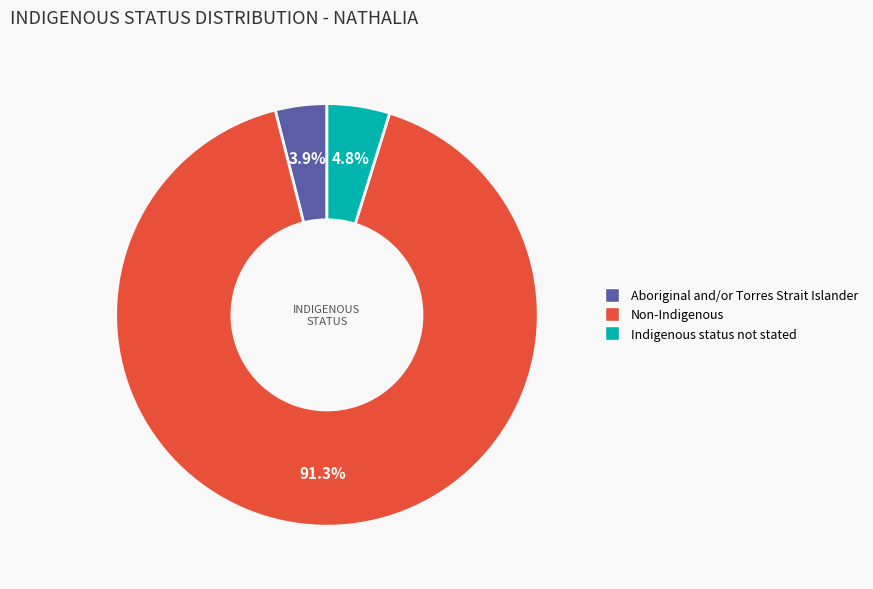

Count the number of slices in the pie.

3